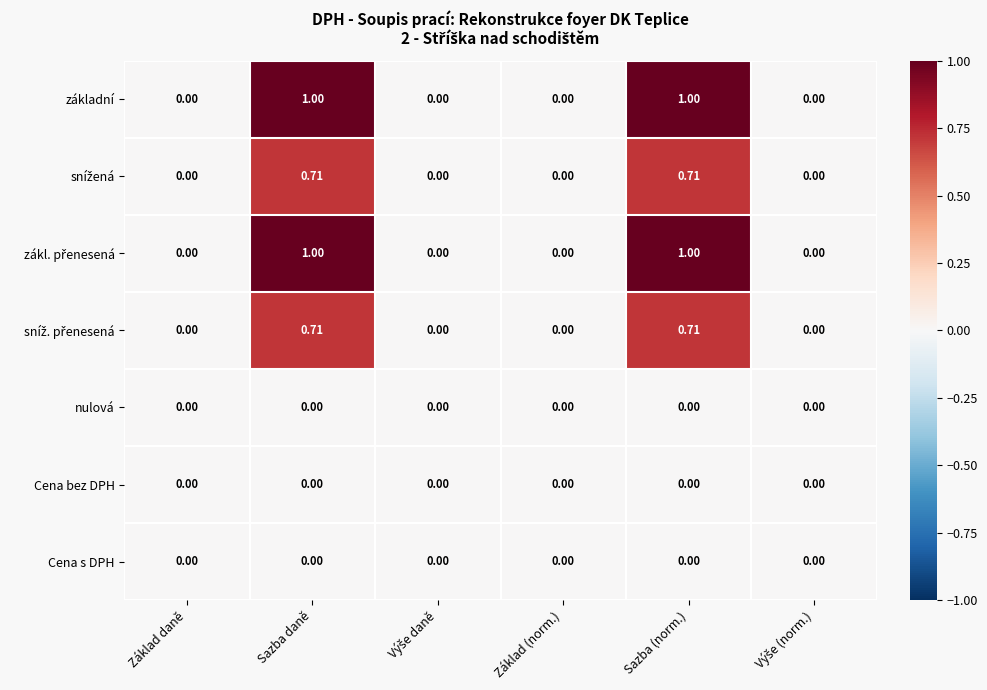

How many series are shown in this chart?

7